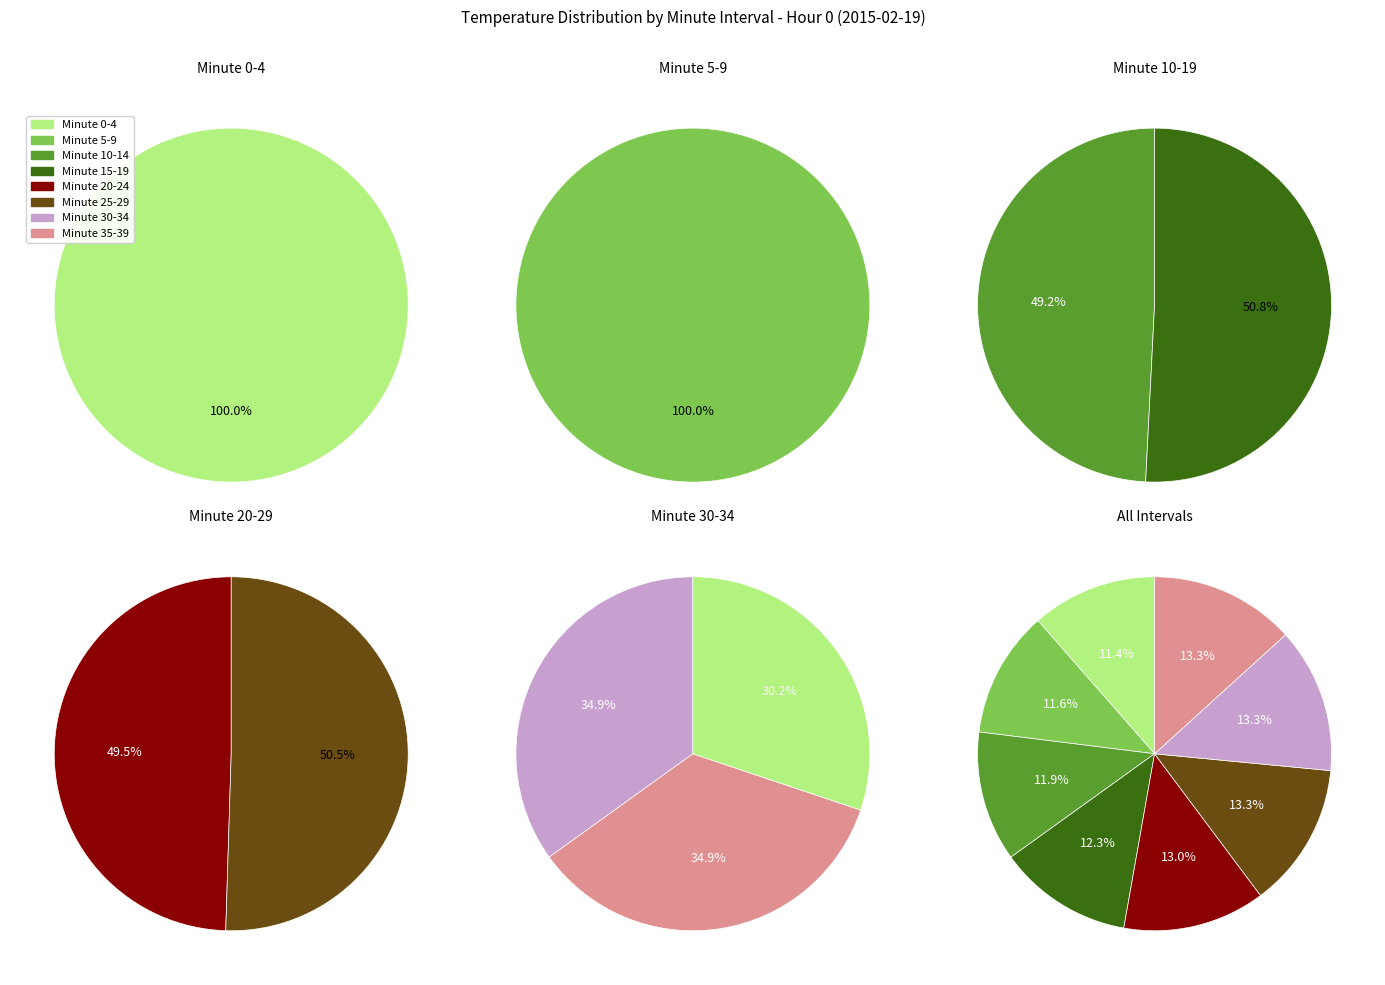

Approximately how many times larger is the value at 30-34 compared to 34?

0.9